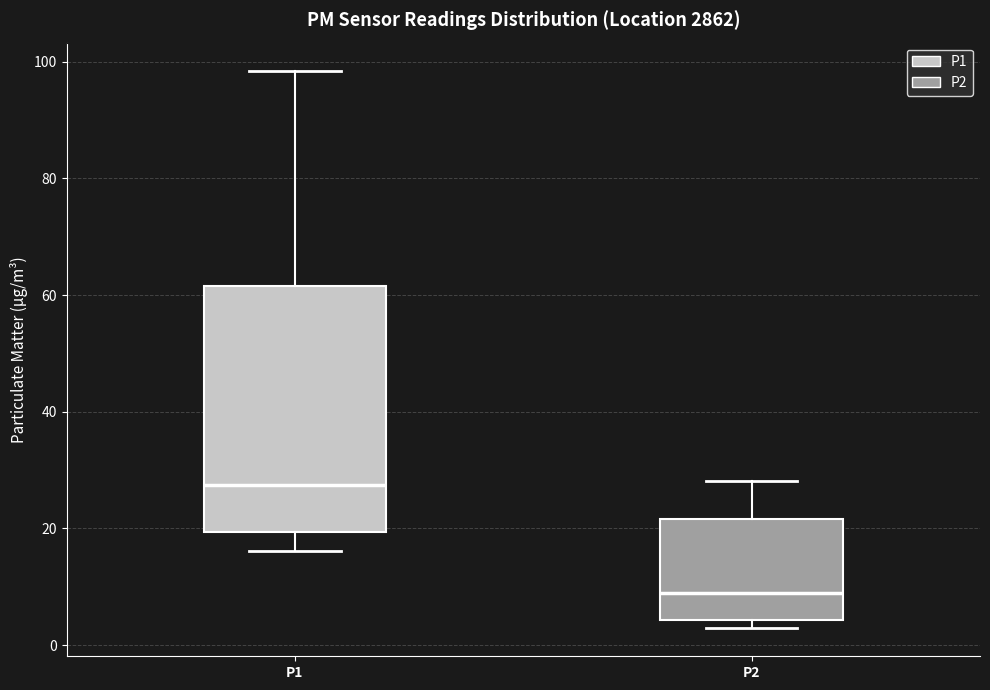

Where does the upper whisker of the box for P1 end on the y-axis? The values are not printed on the chart, so give them approximately, as read against the axis.

98